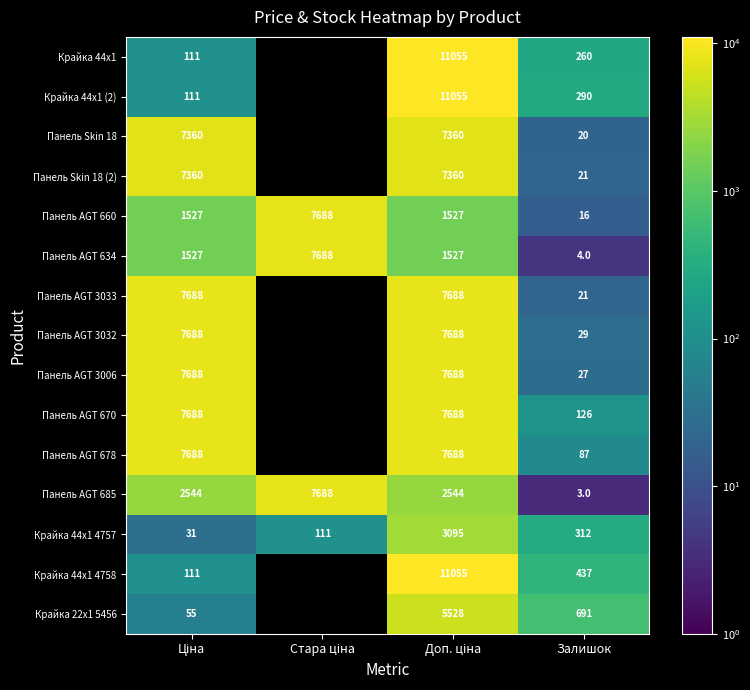

Is the value of Панель Skin 18 (2) at Стара ціна greater than the value of Панель AGT 3006 at Залишок?

No